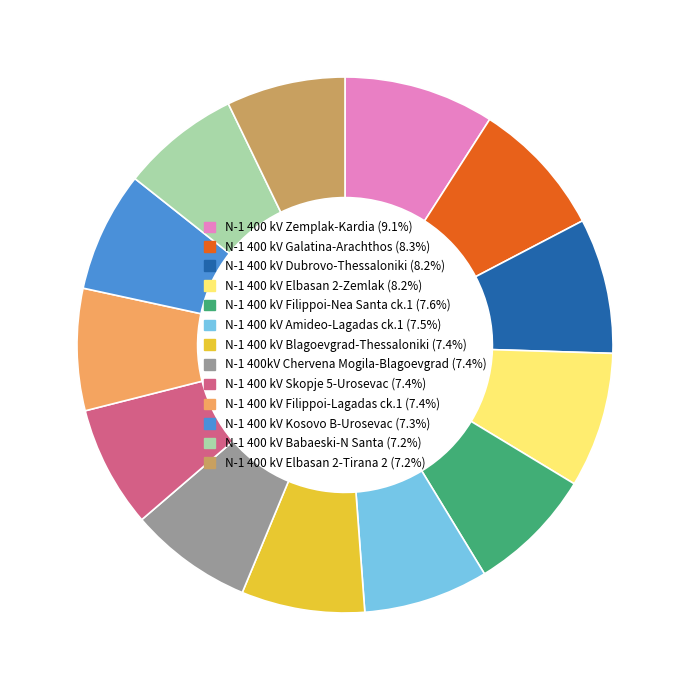

Which category has the biggest portion of the pie?

N-1 400 kV Zemplak-Kardia